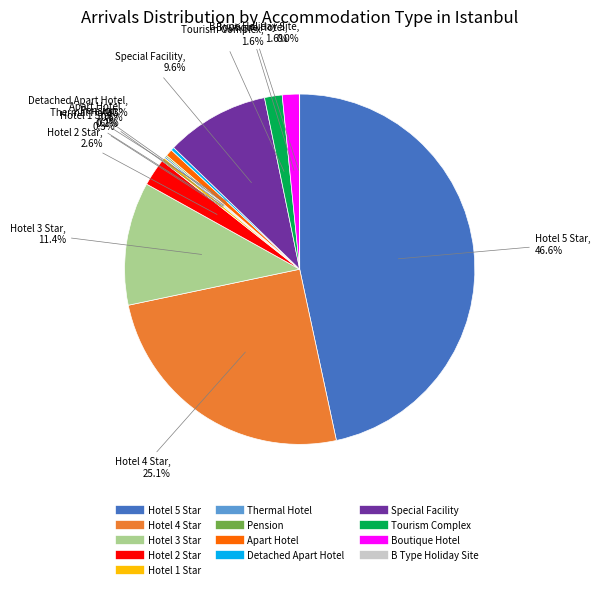

Which slice is the largest?

Hotel 5 Star